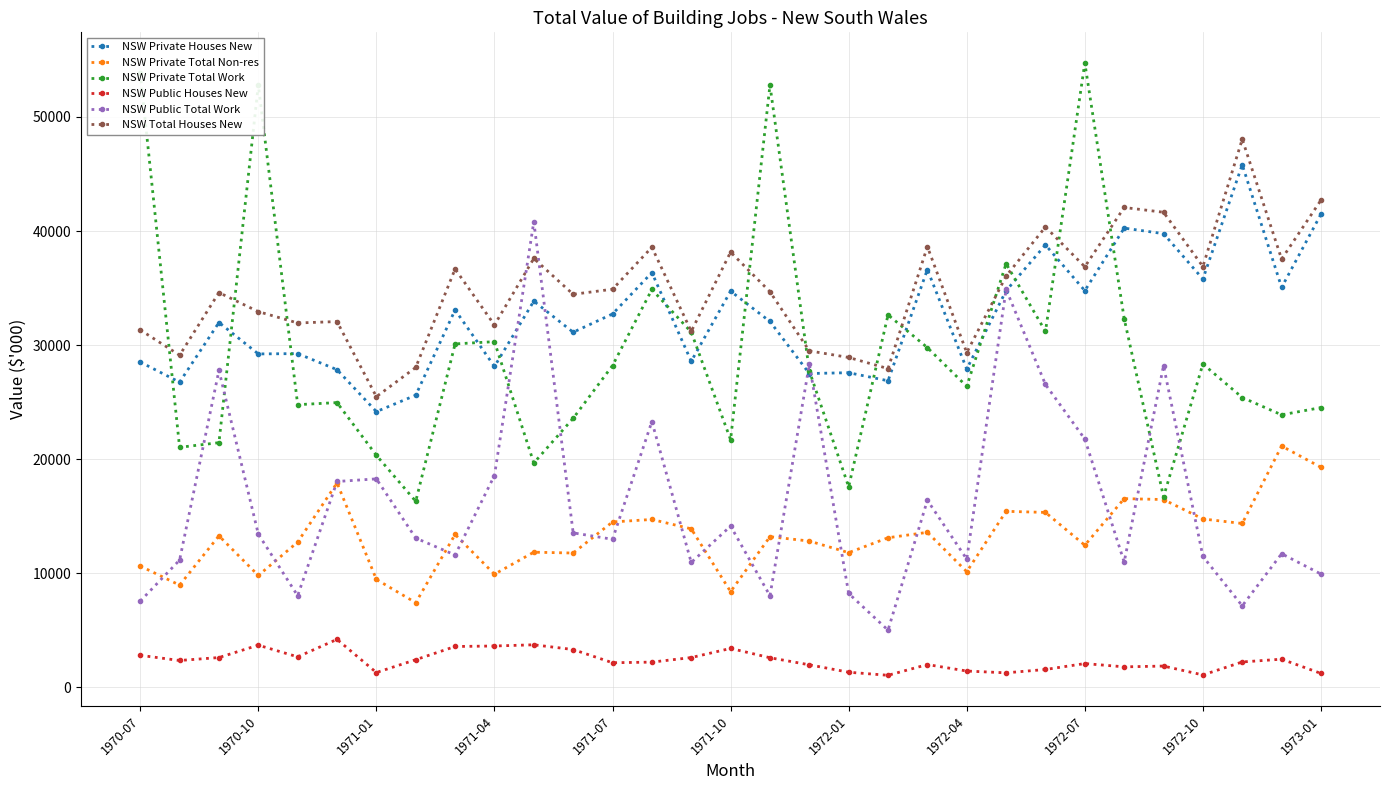

What is the value of the NSW Public Total Work point at the 12th from the left?

13551